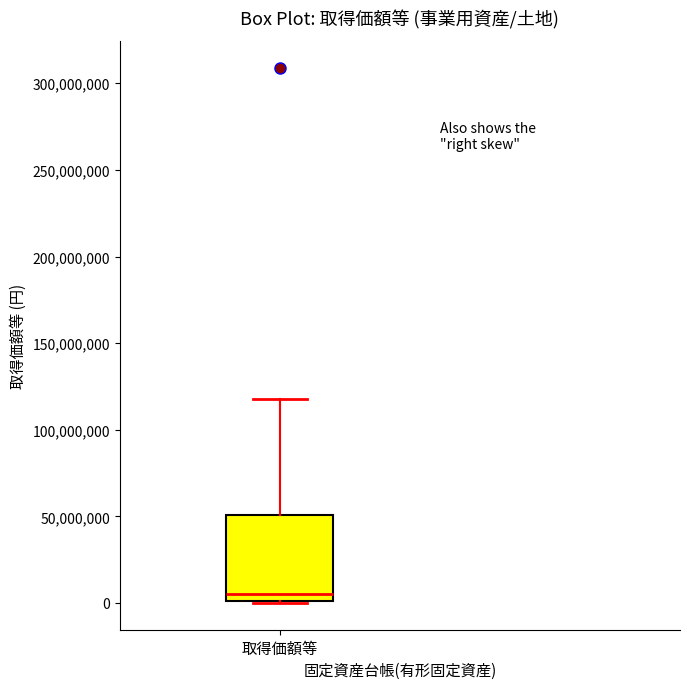

Read this box plot against the y-axis: the position of the median line, the range covered by the box, and the ends of both whiskers. The values are not printed on the chart, so give them approximately, as read against the axis.

median 5000000, box 0 to 50000000, whiskers 0 to 120000000